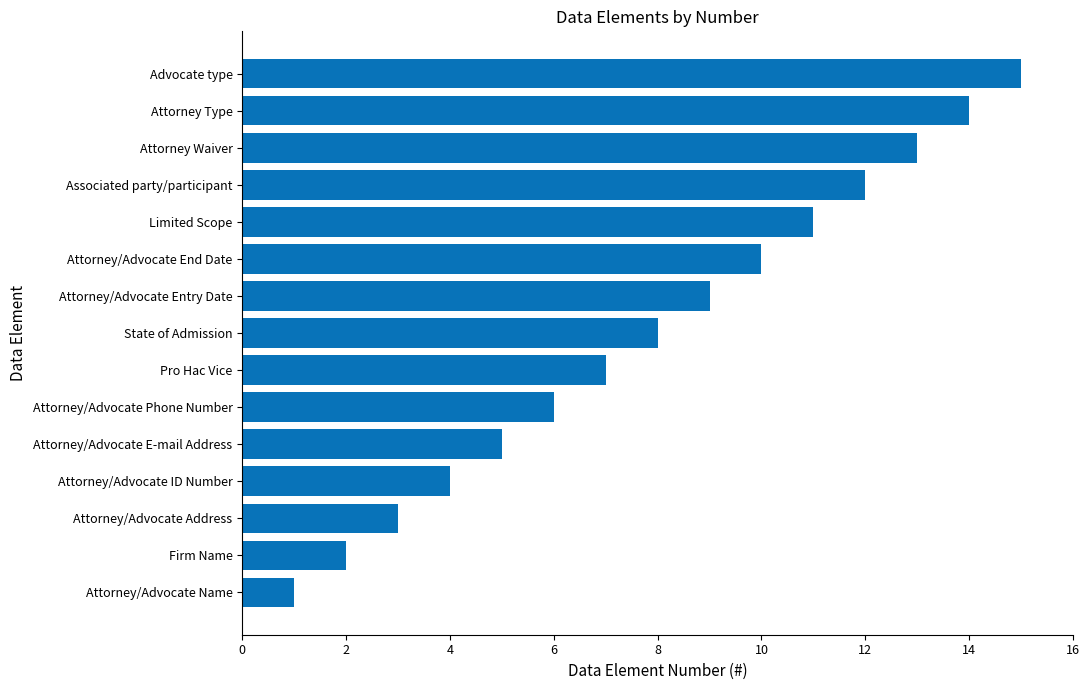

What is the ratio of the value at Attorney/Advocate Entry Date to the value at Limited Scope?

0.8